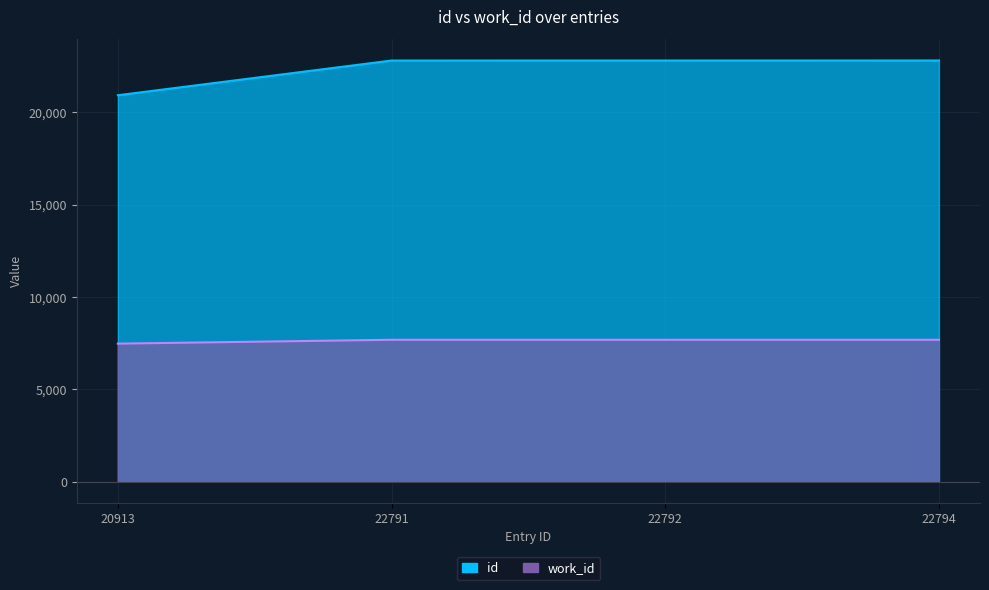

Is it true that id equals 32254 at 22792?

False